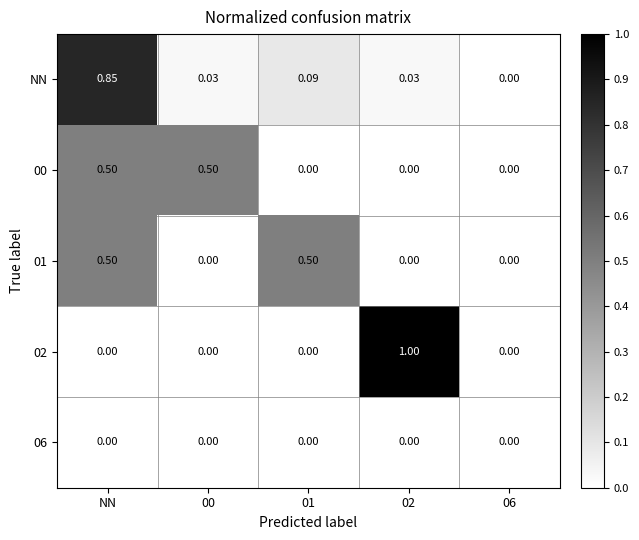

At which category is the sum across all series the highest?

NN